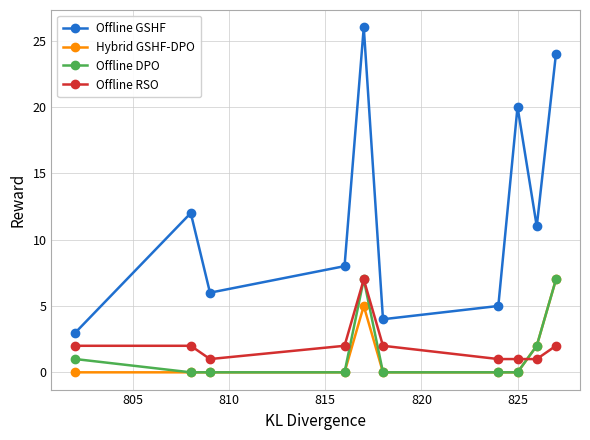

How many series are shown in this chart?

4